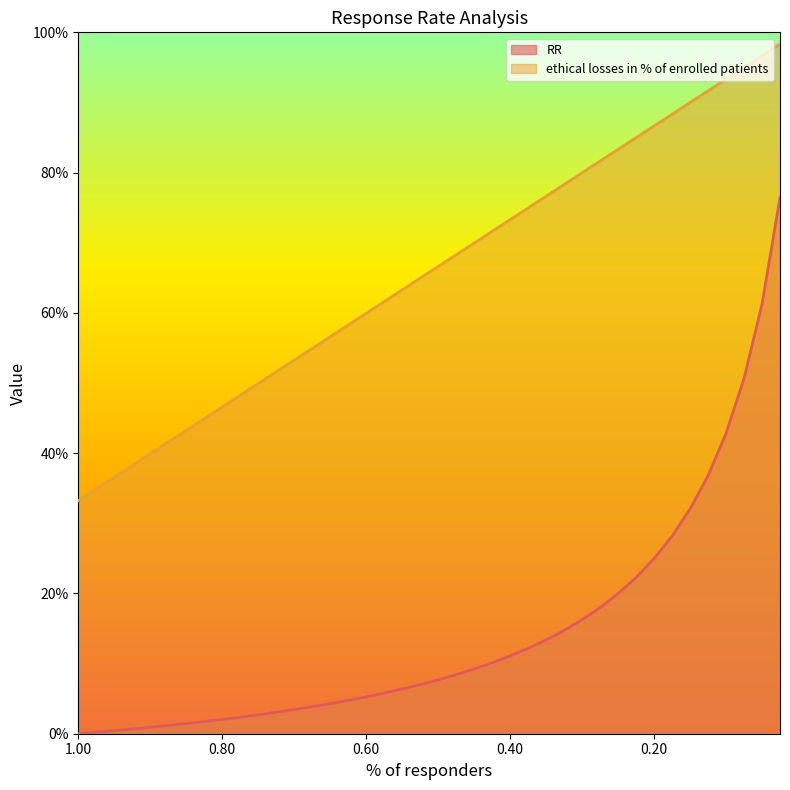

Which series has the largest range (max minus min)?

RR